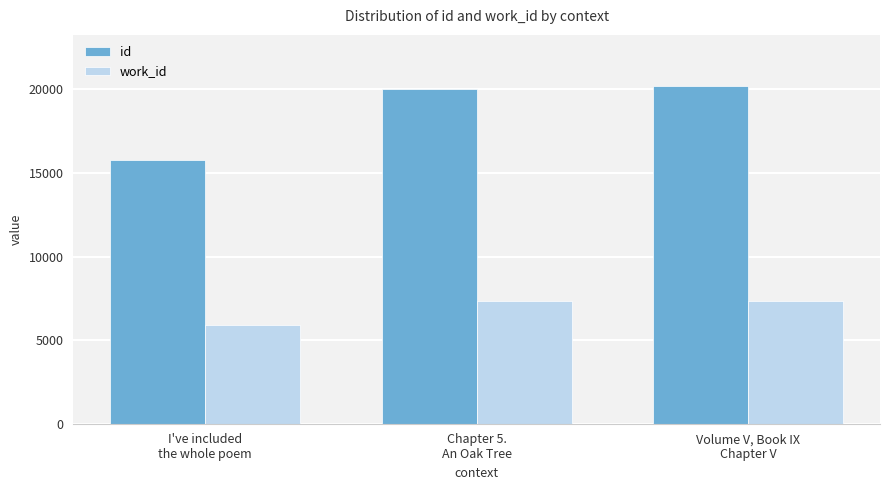

At how many categories does at least one series exceed 14620?

3